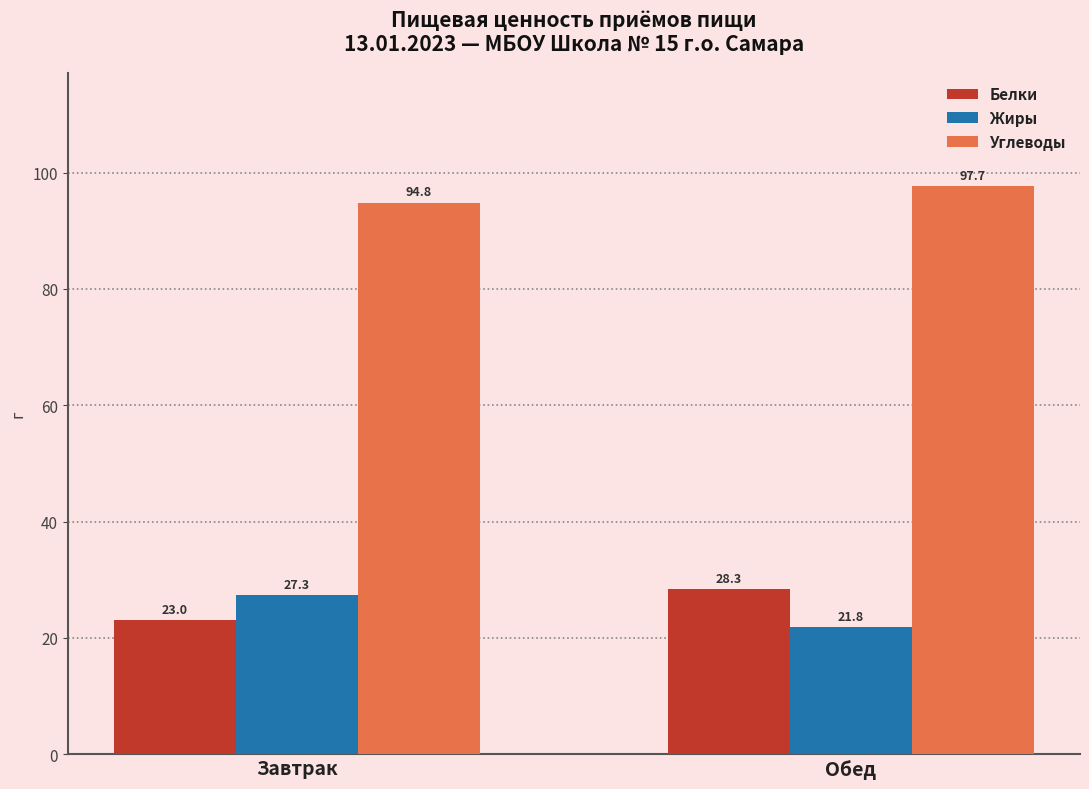

How many values in the Белки series exceed 28?

1